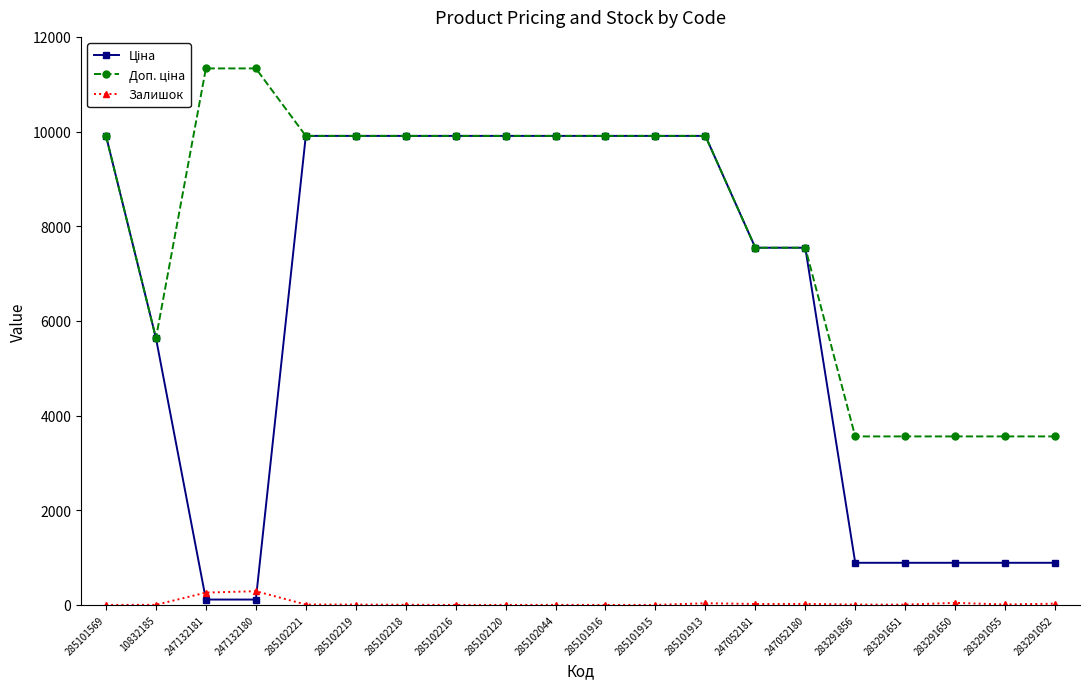

What is the maximum value shown in the chart?

11334.0